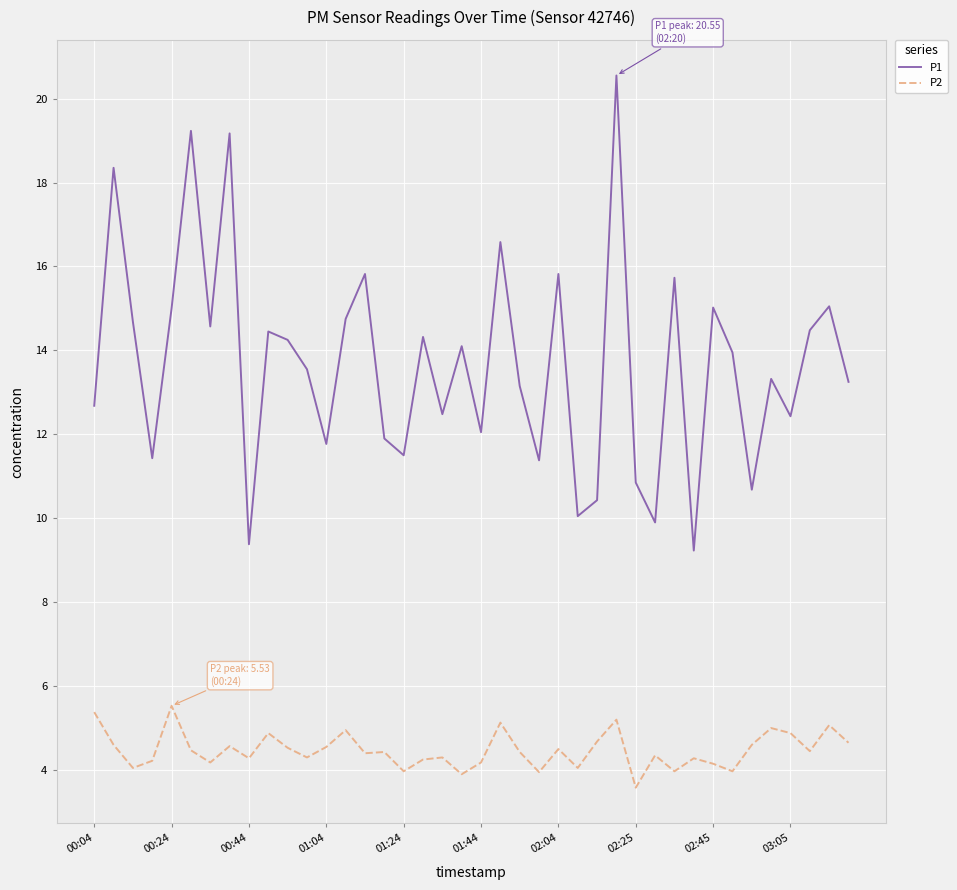

True or false: P2 and P1 cross at least once.

False